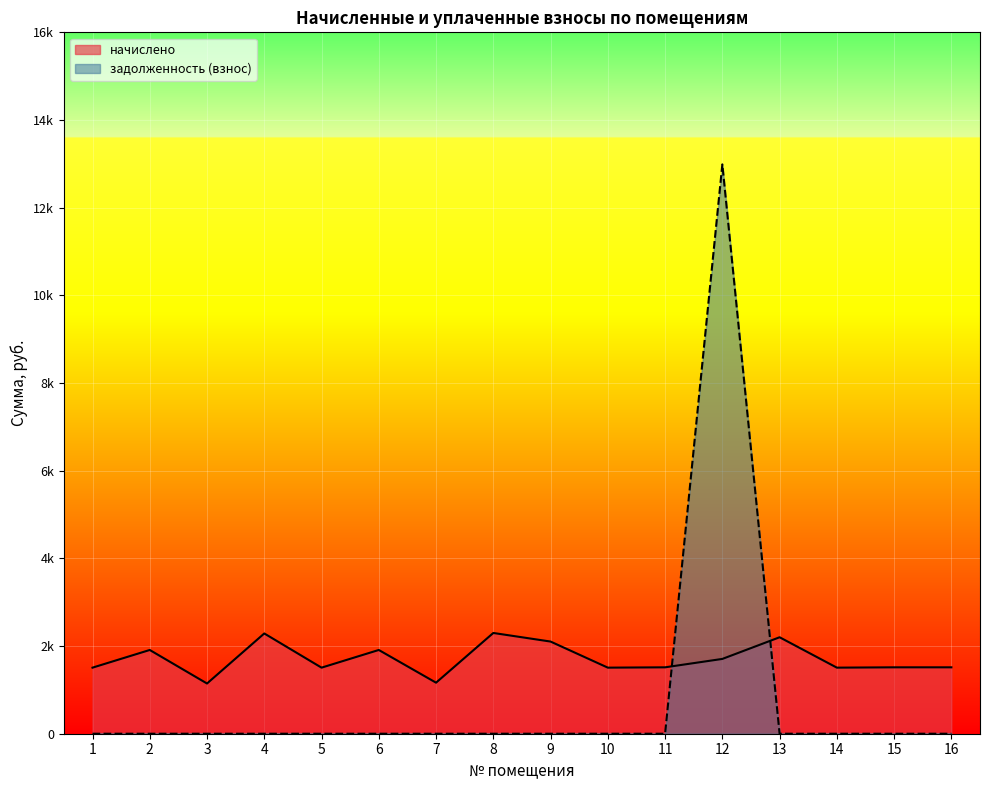

Between which two adjacent categories do начислено and задолженность (взнос) first intersect?

11 and 12